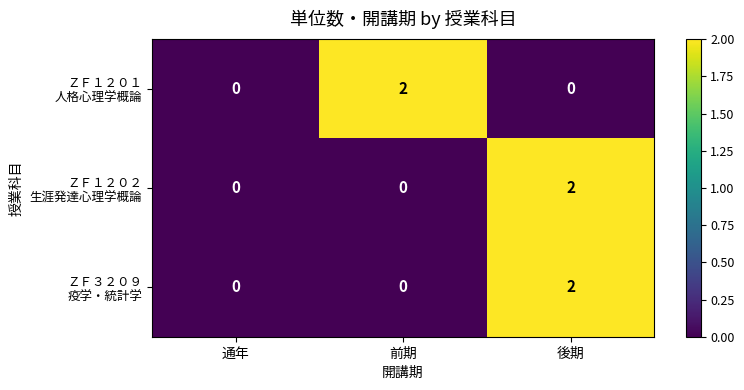

What is the total value across all series at 後期?

4